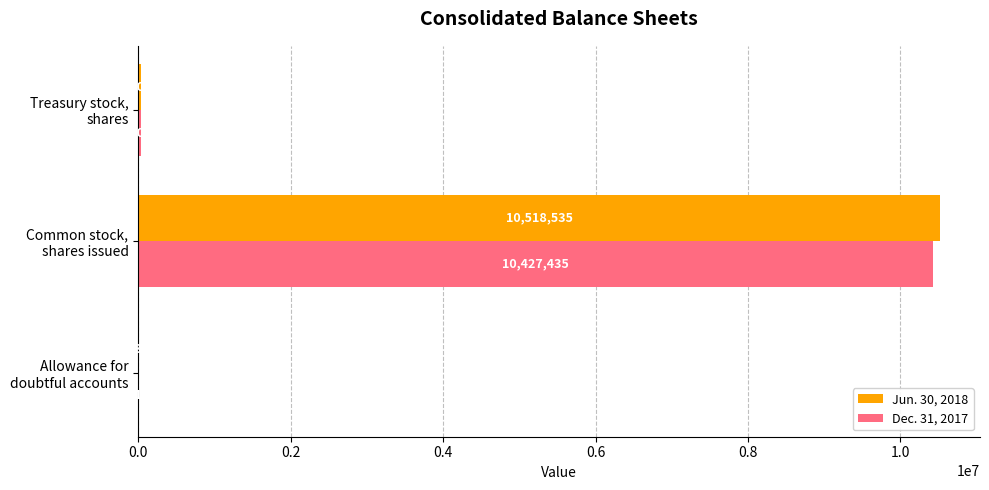

What is the sum of all Jun. 30, 2018 values?

10551845